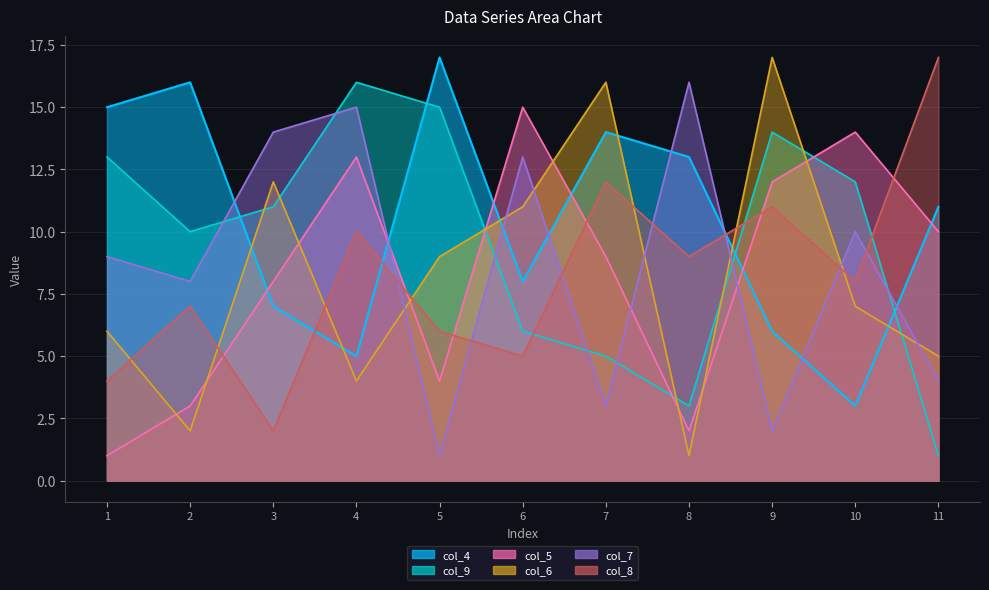

At 1, list the series in order from smallest to largest.

col_5, col_8, col_6, col_7, col_9, col_4